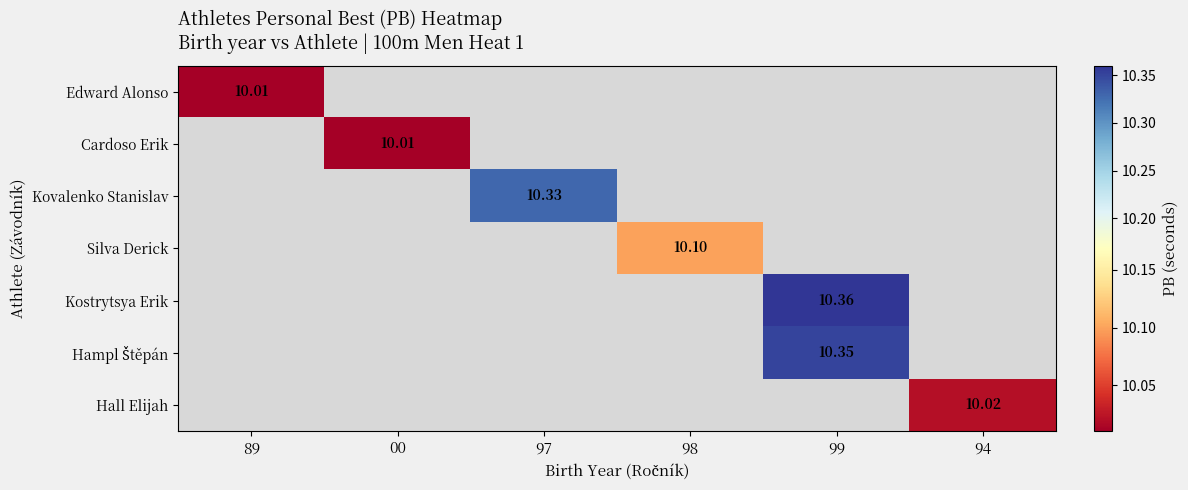

How many positive values does the Hall Elijah series have?

1